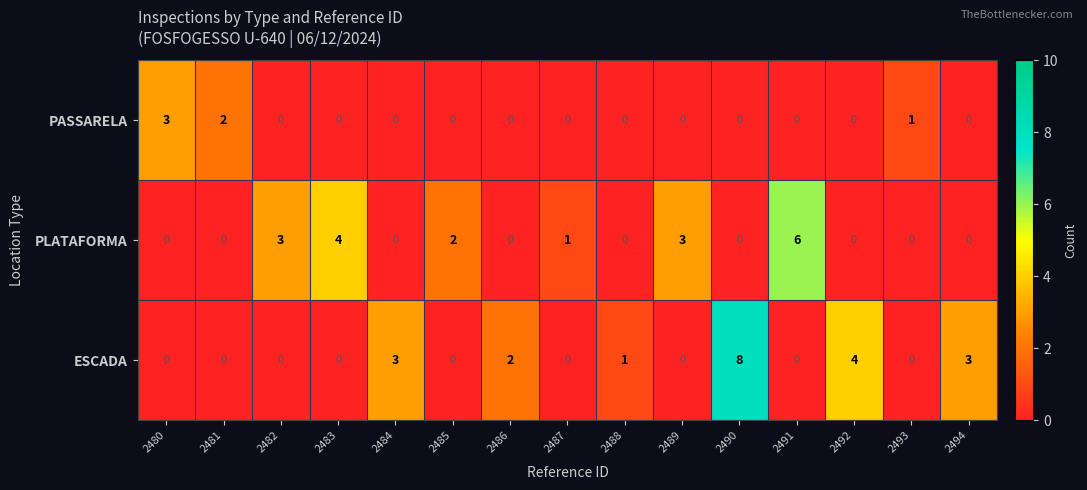

At which label does PASSARELA reach its peak?

2480